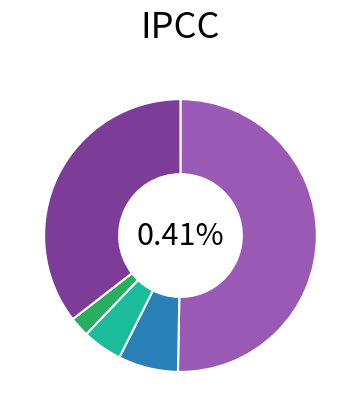

To the nearest percent, what portion does  represent?

36%